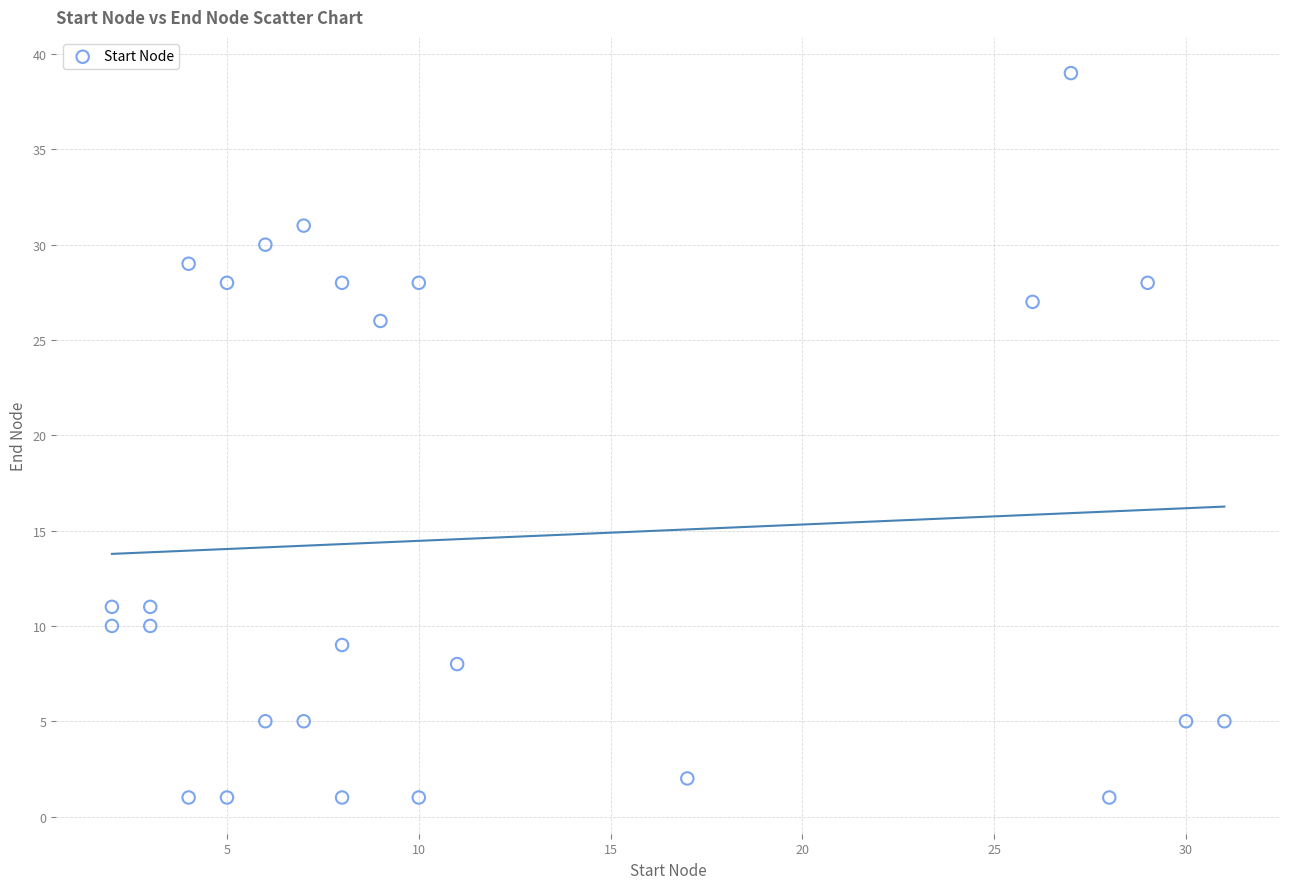

What Y value in the scatter plot is closest to 20?

26